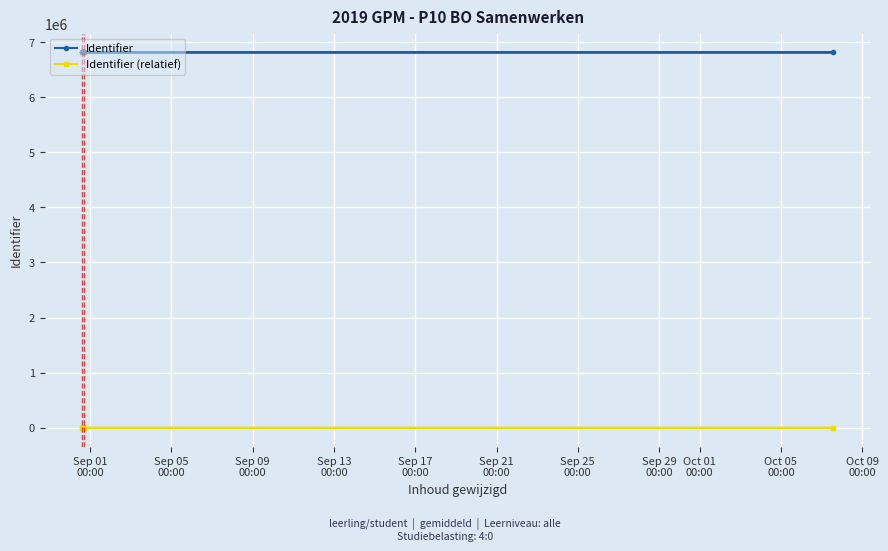

Which series has the largest total across all categories?

Identifier